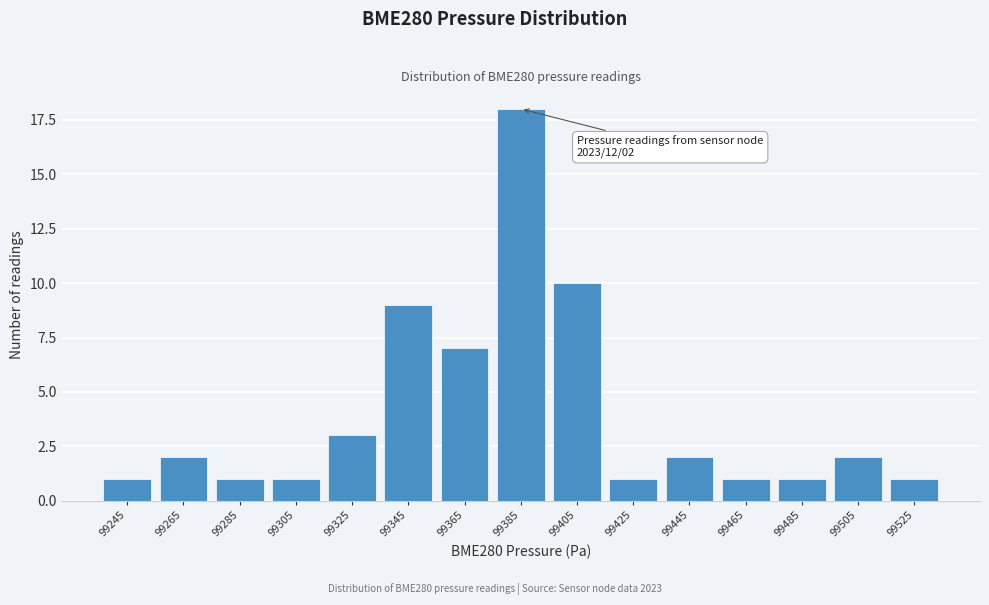

Reading left to right, transcribe all the data shown in this chart.

99245=1	99265=2	99285=1	99305=1	99325=3	99345=9	99365=7	99385=18	99405=10	99425=1	99445=2	99465=1	99485=1	99505=2	99525=1